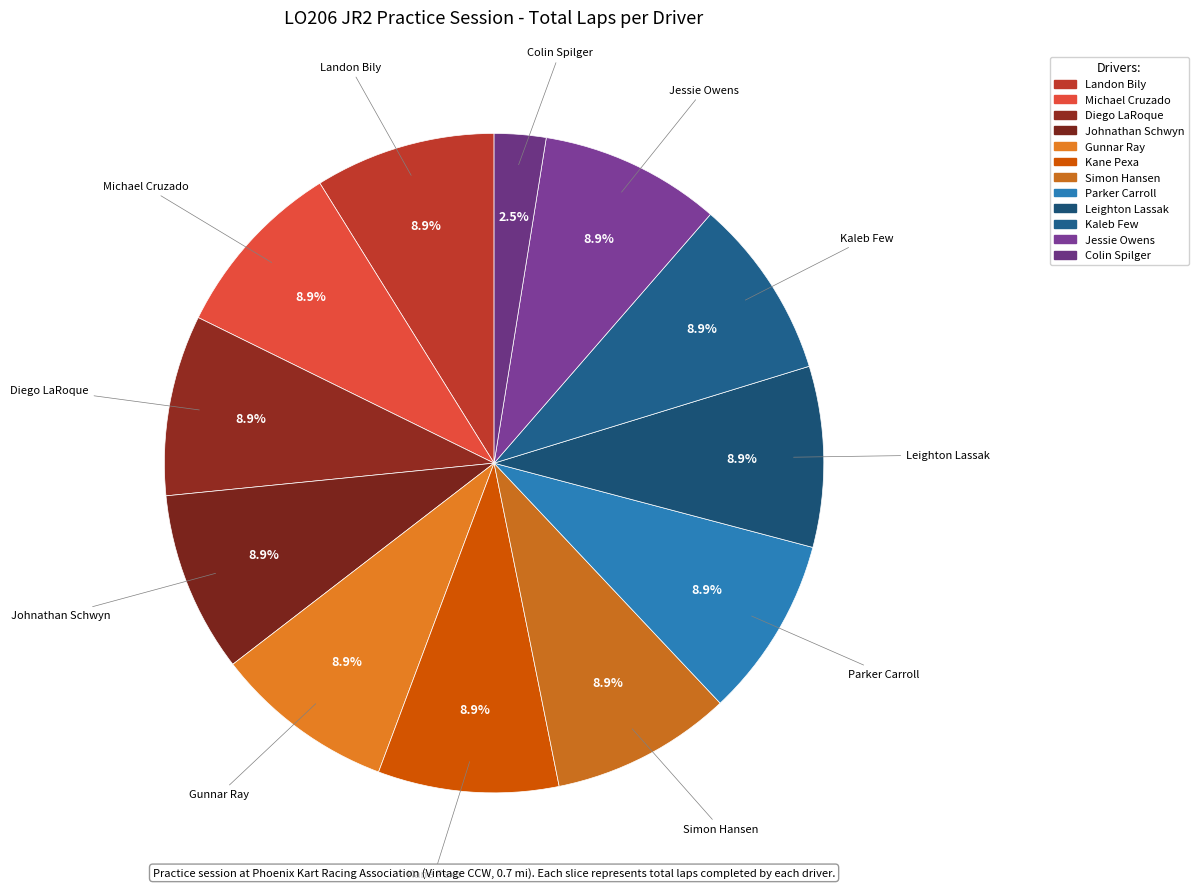

Which category has the biggest portion of the pie?

Landon Bily